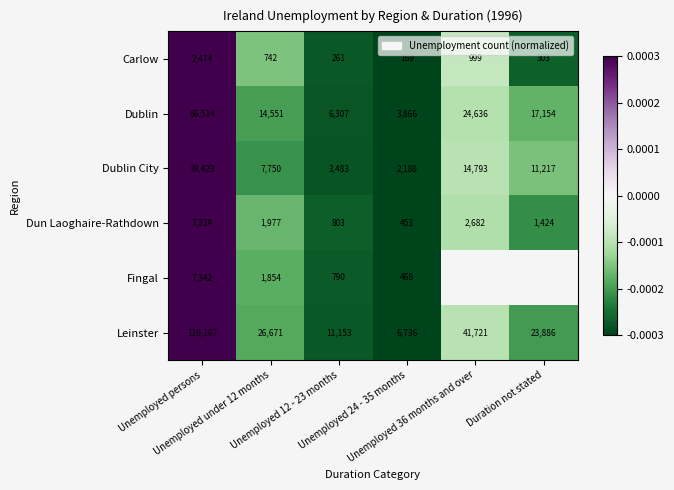

How many data points in Carlow are less than 742?

3